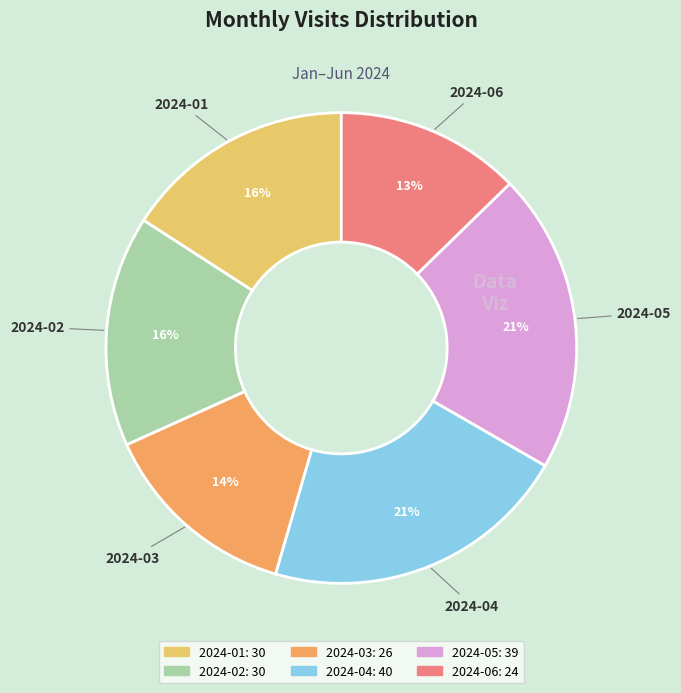

How many slices are in this pie chart?

6